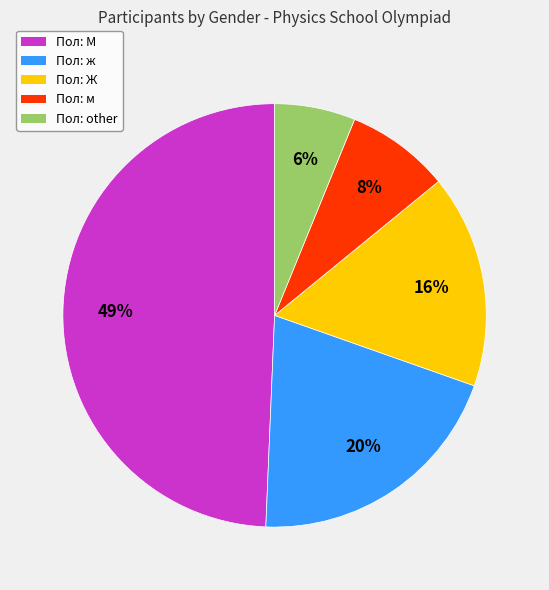

Does any single category account for the majority?

No